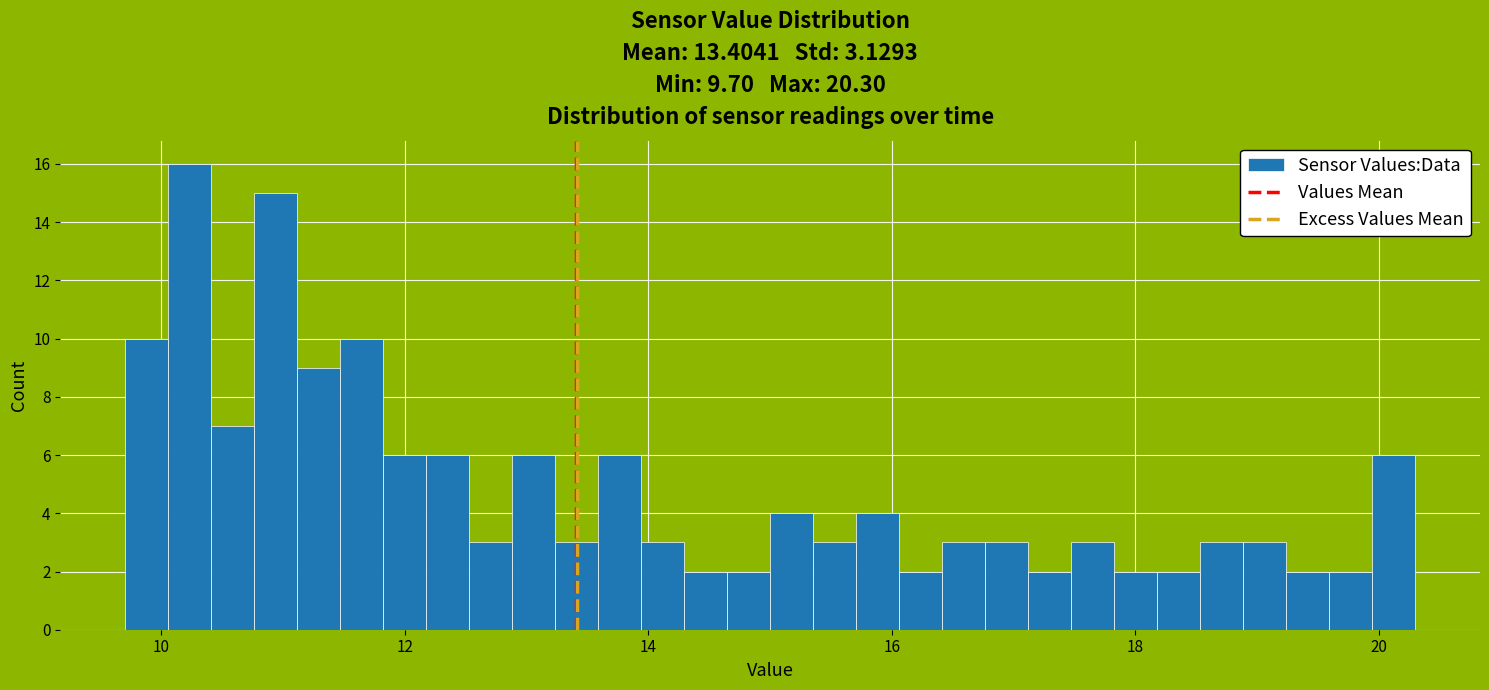

Around what value on the x-axis is the tallest bar? Give the approximate position of its centre, as read against the axis.

10.2